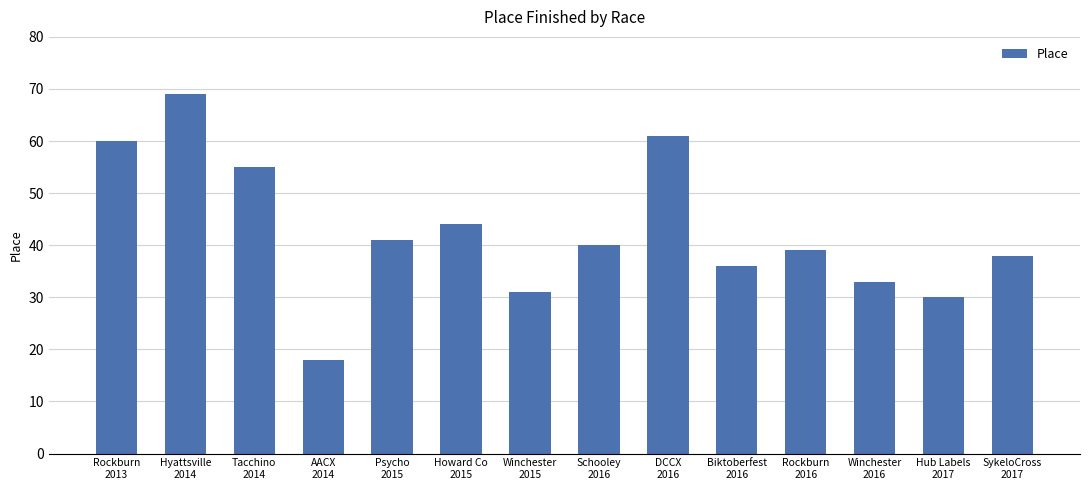

At which category does the chart reach its minimum across all series?

AACX
2014